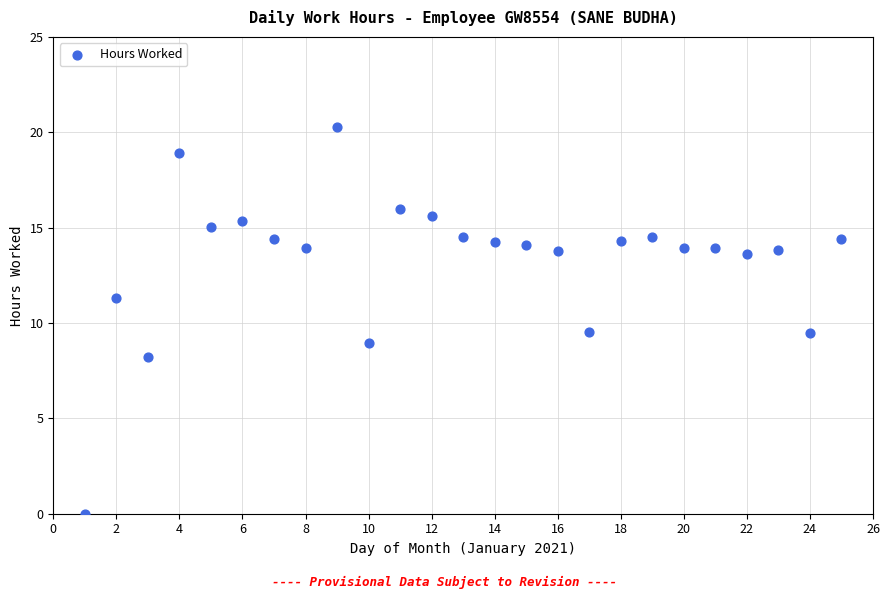

What is the range of Y values (max minus min)?

20.3